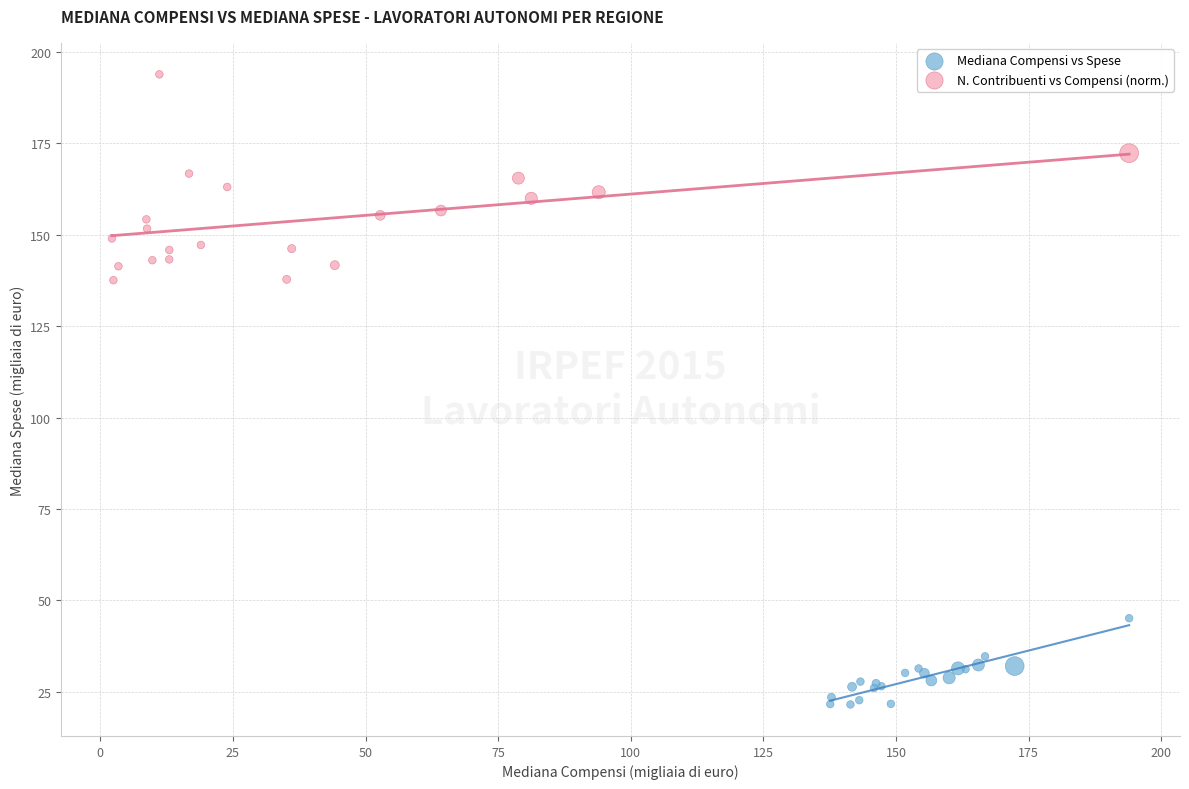

Which series has the largest Y range (max minus min)?

N. Contribuenti vs Compensi (norm.)